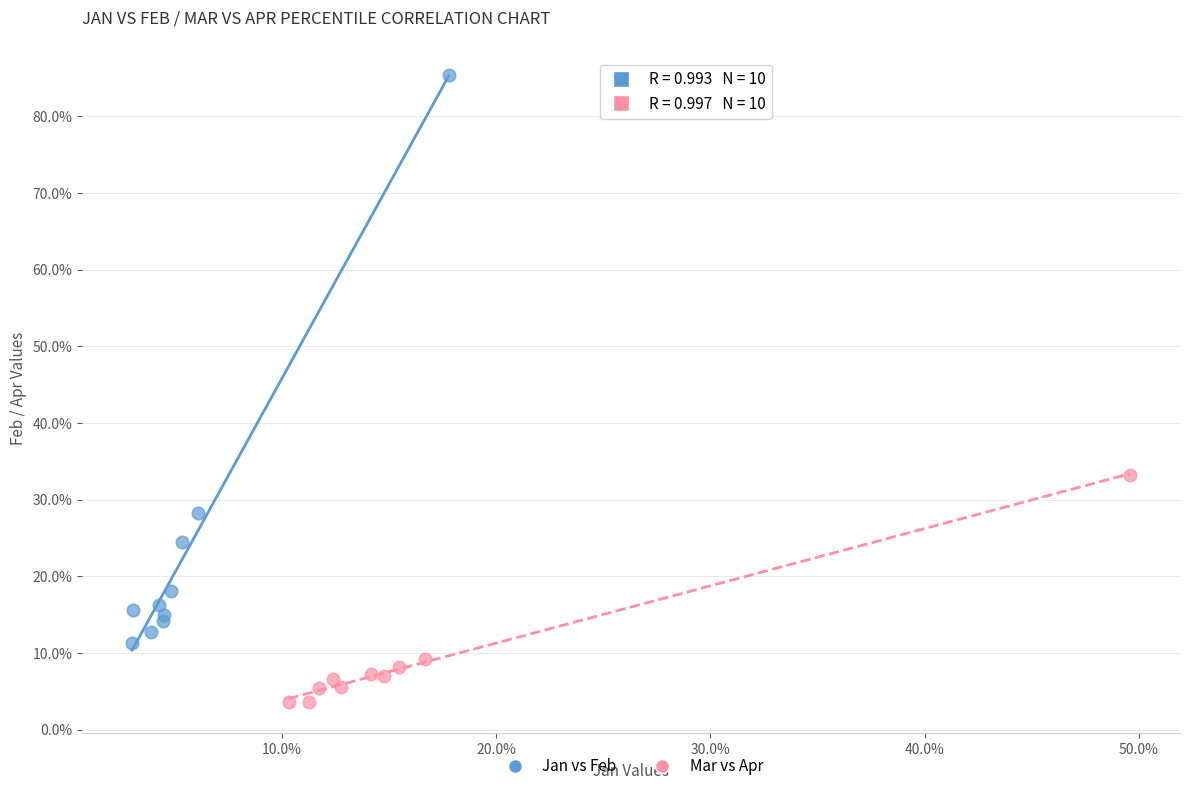

Which series reaches the minimum Y coordinate?

Mar vs Apr